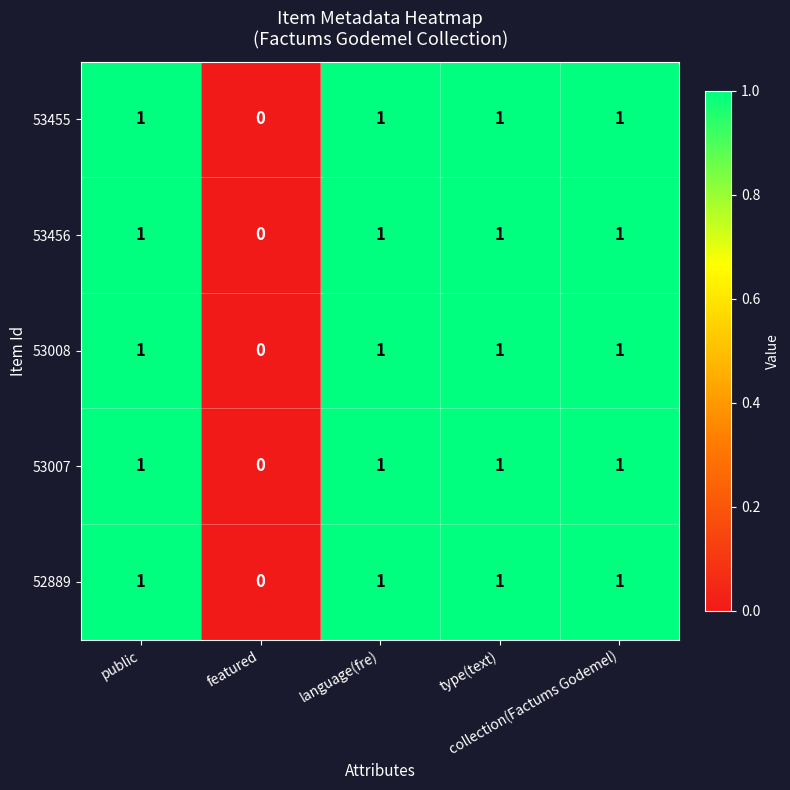

What is the sum of all 53008 values?

4